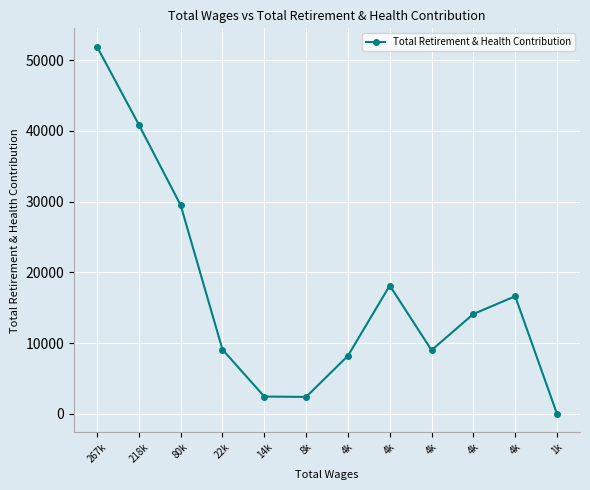

Rank the categories by value from lowest to highest.

1k, 8k, 14k, 4k, 4k, 22k, 4k, 4k, 4k, 80k, 218k, 267k